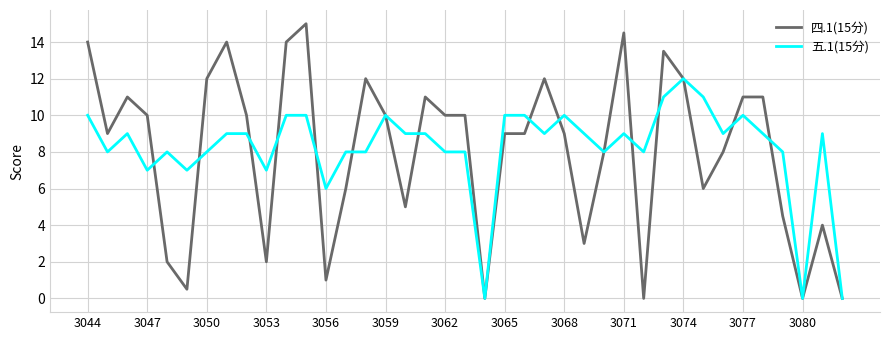

Reading right to left, what are all the values shown in this chart?

四.1(15分): 0.0	4.0	0.0	4.5	11.0	11.0	8.0	6.0	12.0	13.5	0.0	14.5	8.0	3.0	9.0	12.0	9.0	9.0	0.0	10.0	10.0	11.0	5.0	10.0	12.0	6.0	1.0	15.0	14.0	2.0	10.0	14.0	12.0	0.5	2.0	10.0	11.0	9.0	14.0
五.1(15分): 0.0	9.0	0.0	8.0	9.0	10.0	9.0	11.0	12.0	11.0	8.0	9.0	8.0	9.0	10.0	9.0	10.0	10.0	0.0	8.0	8.0	9.0	9.0	10.0	8.0	8.0	6.0	10.0	10.0	7.0	9.0	9.0	8.0	7.0	8.0	7.0	9.0	8.0	10.0